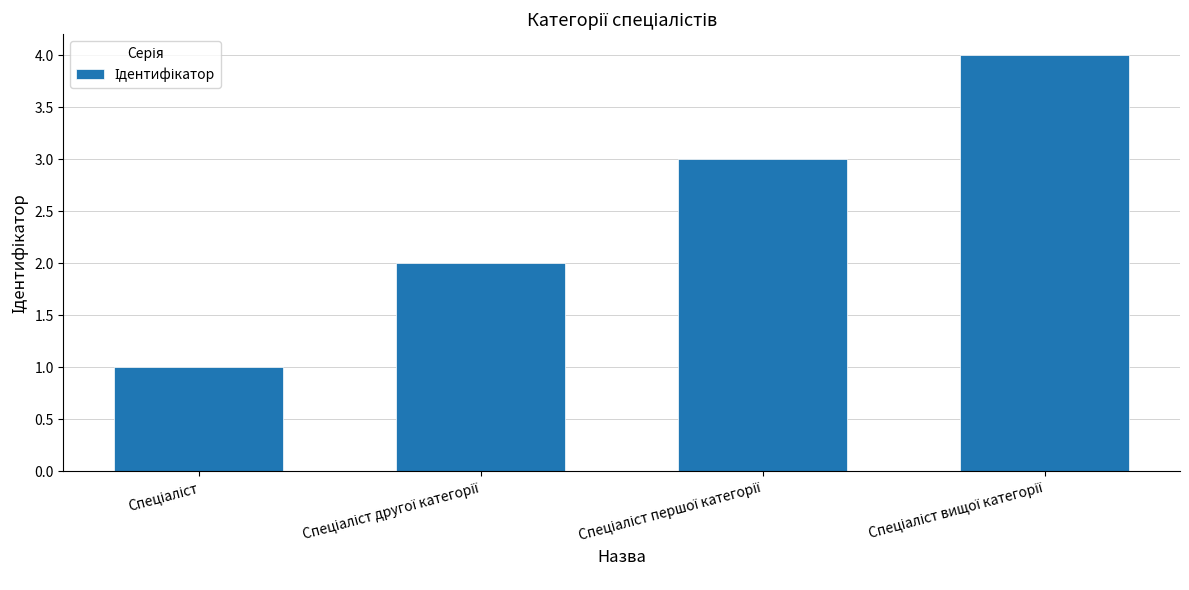

What is the difference between the maximum and minimum values?

3